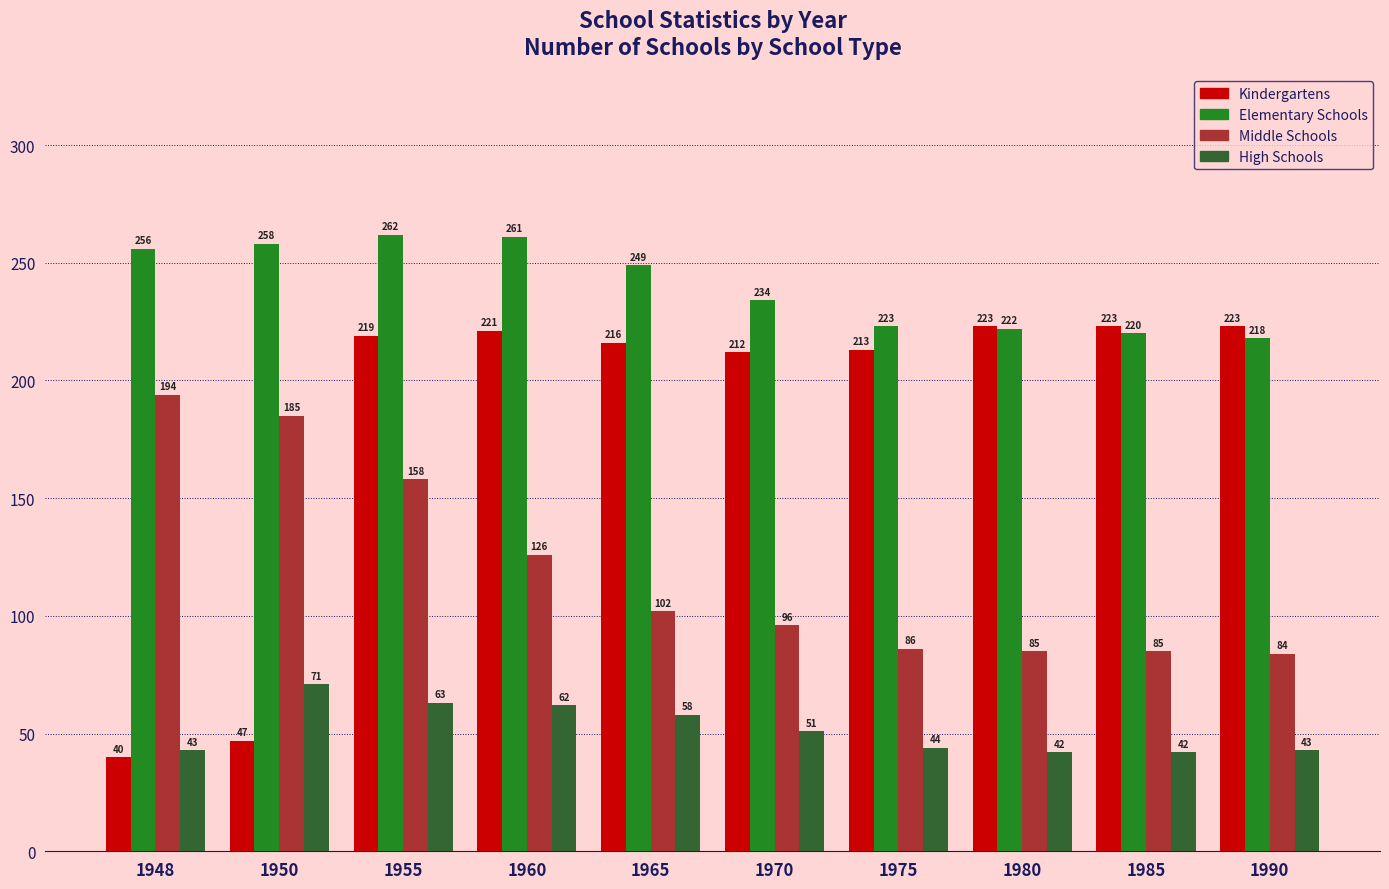

Which series has the largest range (max minus min)?

Kindergartens